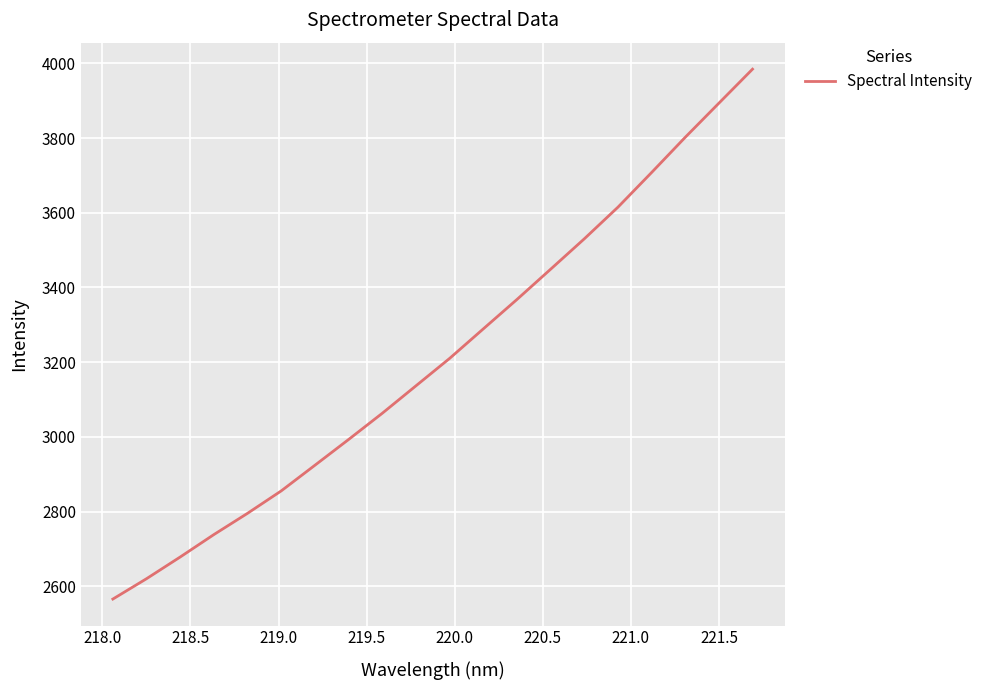

True or false: there are more than 0 points higher than both neighbors.

False